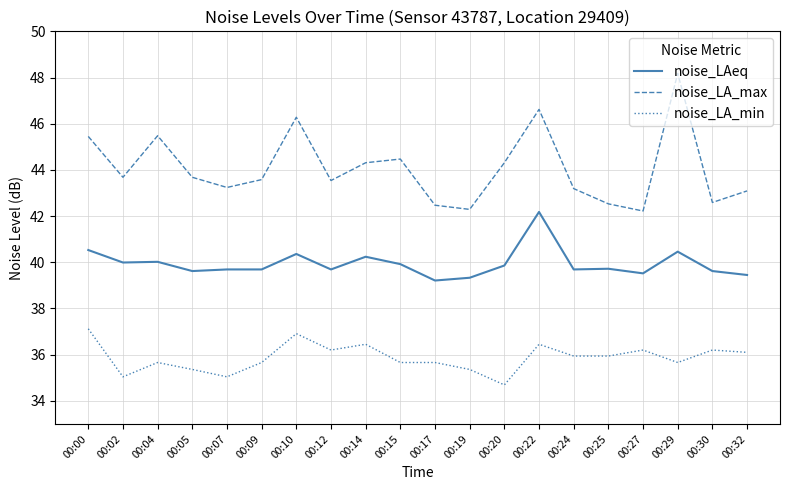

What are all the series names shown in the legend?

noise_LAeq, noise_LA_max, noise_LA_min